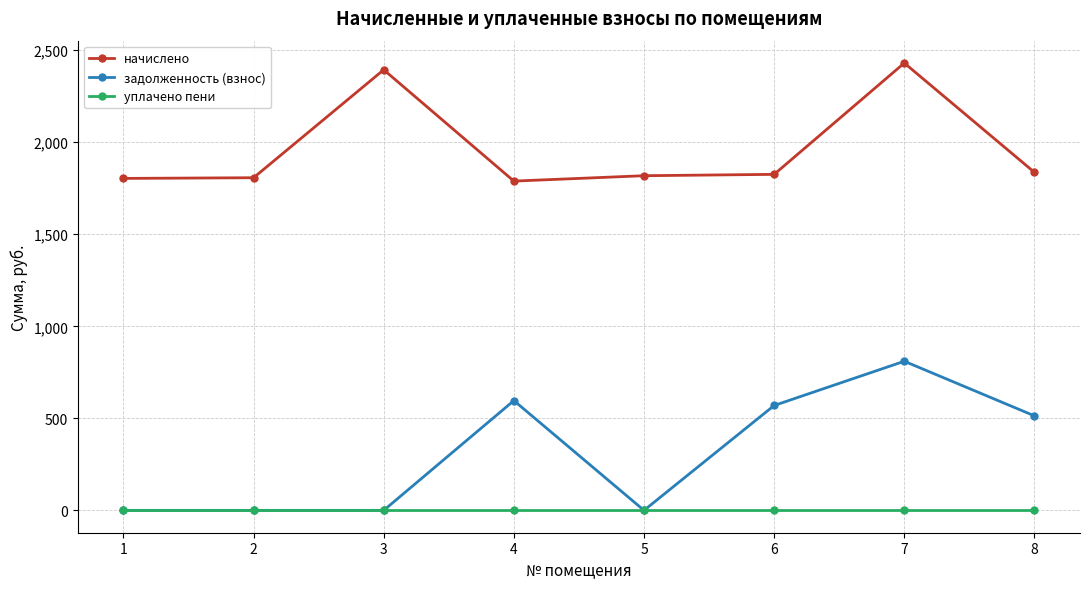

What is the sum of all задолженность (взнос) values?

2489.8